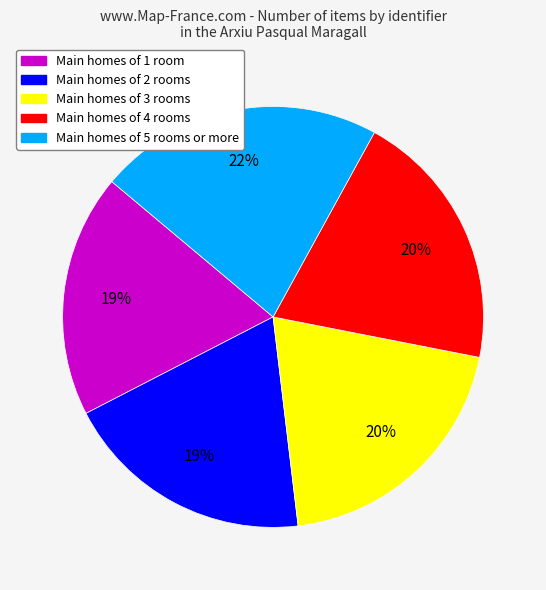

Is there a majority slice in this chart?

No